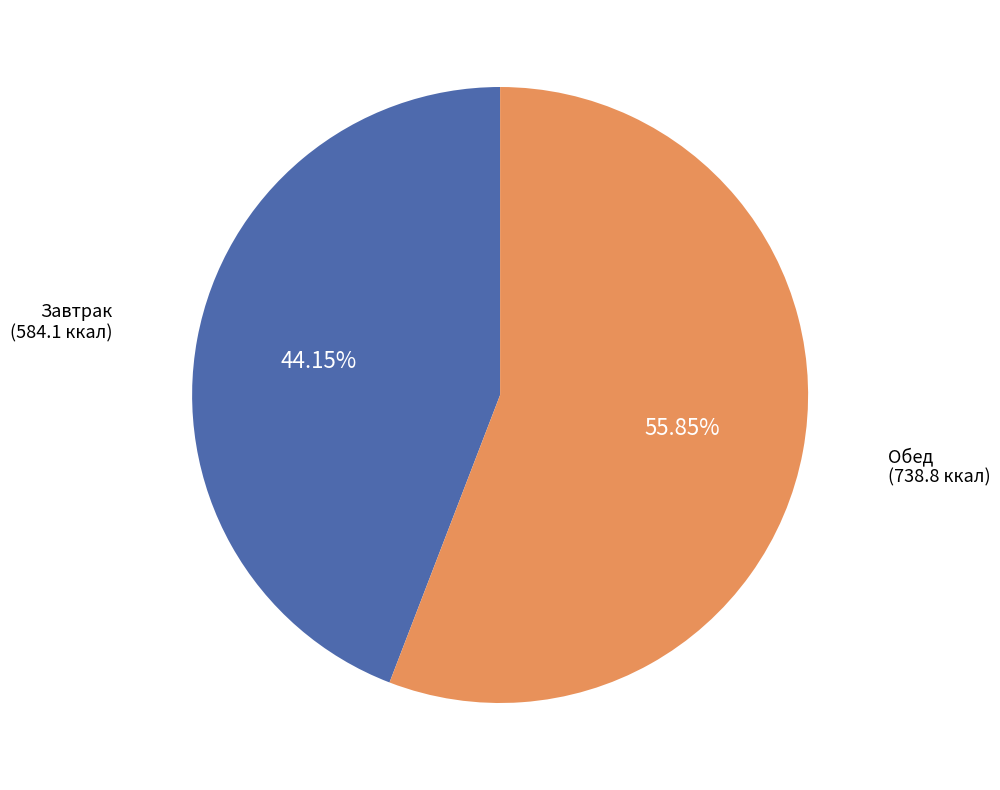

How many slices are in this pie chart?

2